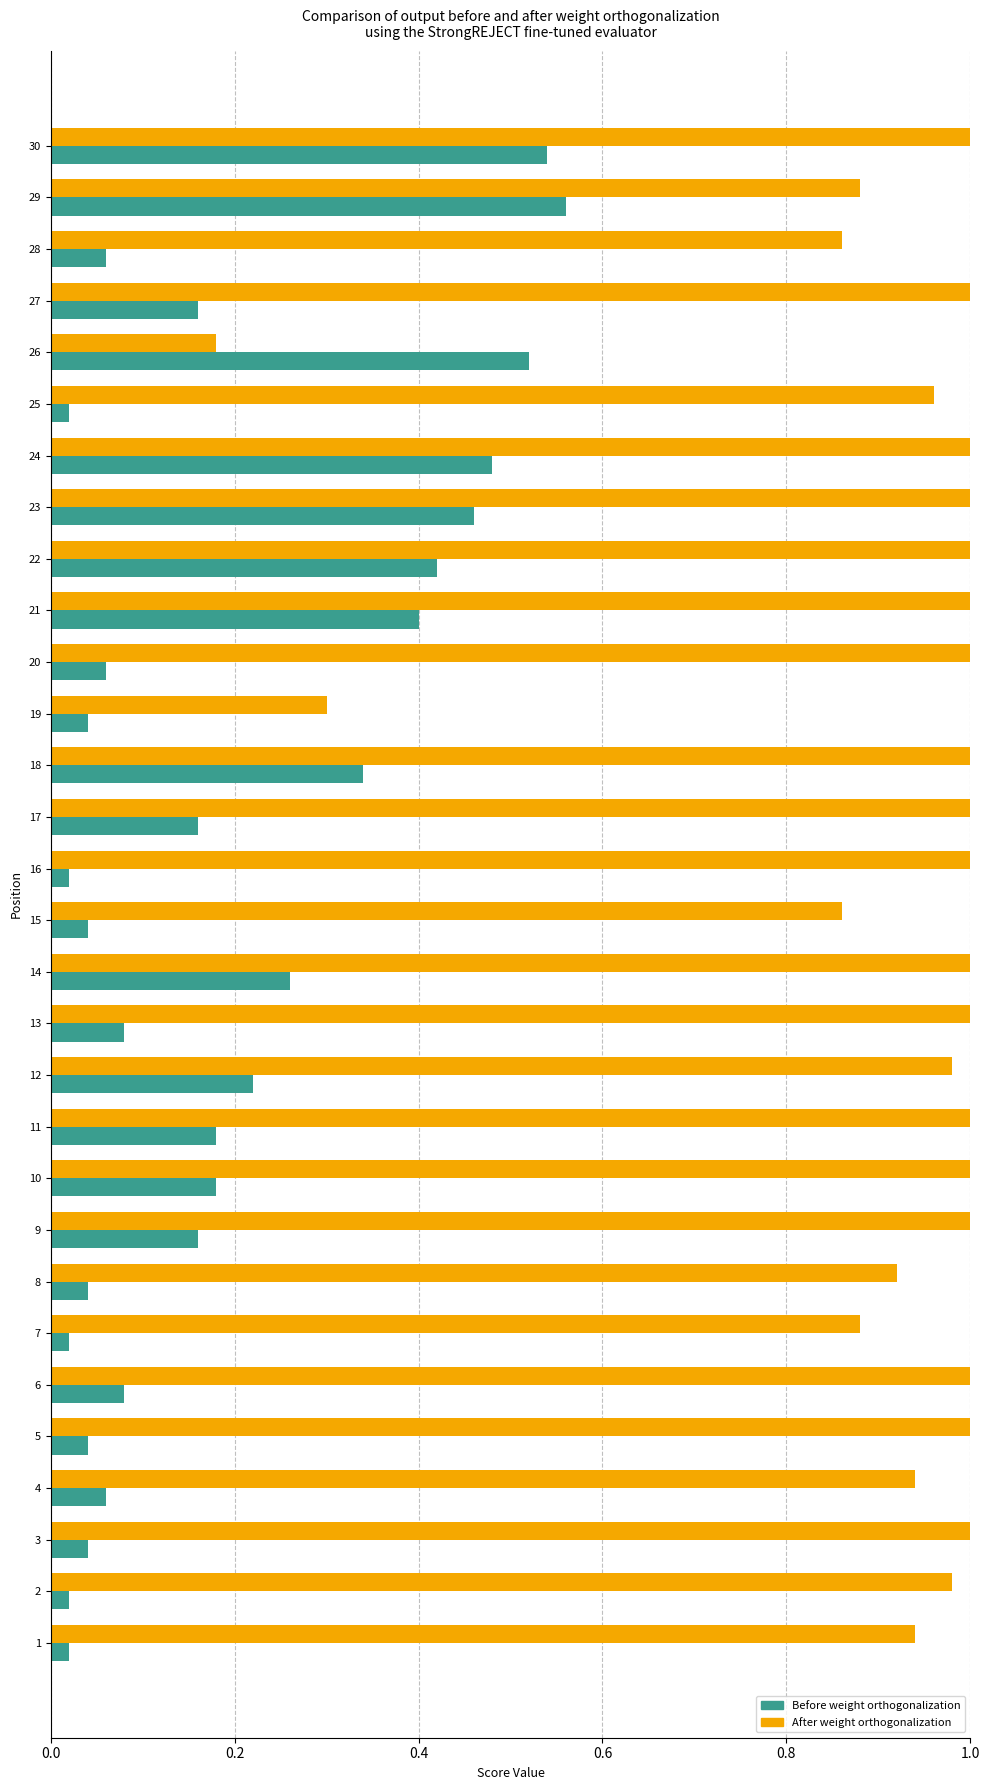

What is the total value across all series at 20?

1.1